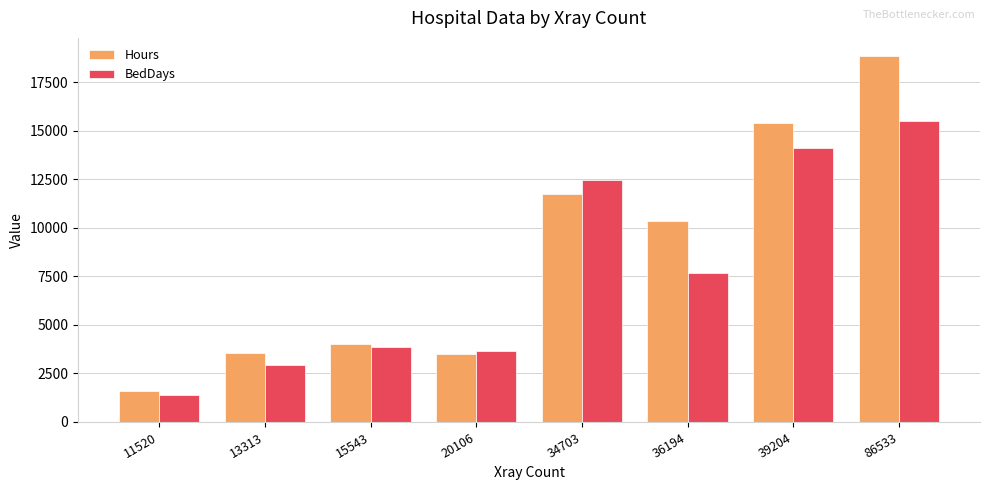

The BedDays series shows 17495.4 at 34703. True or false?

False